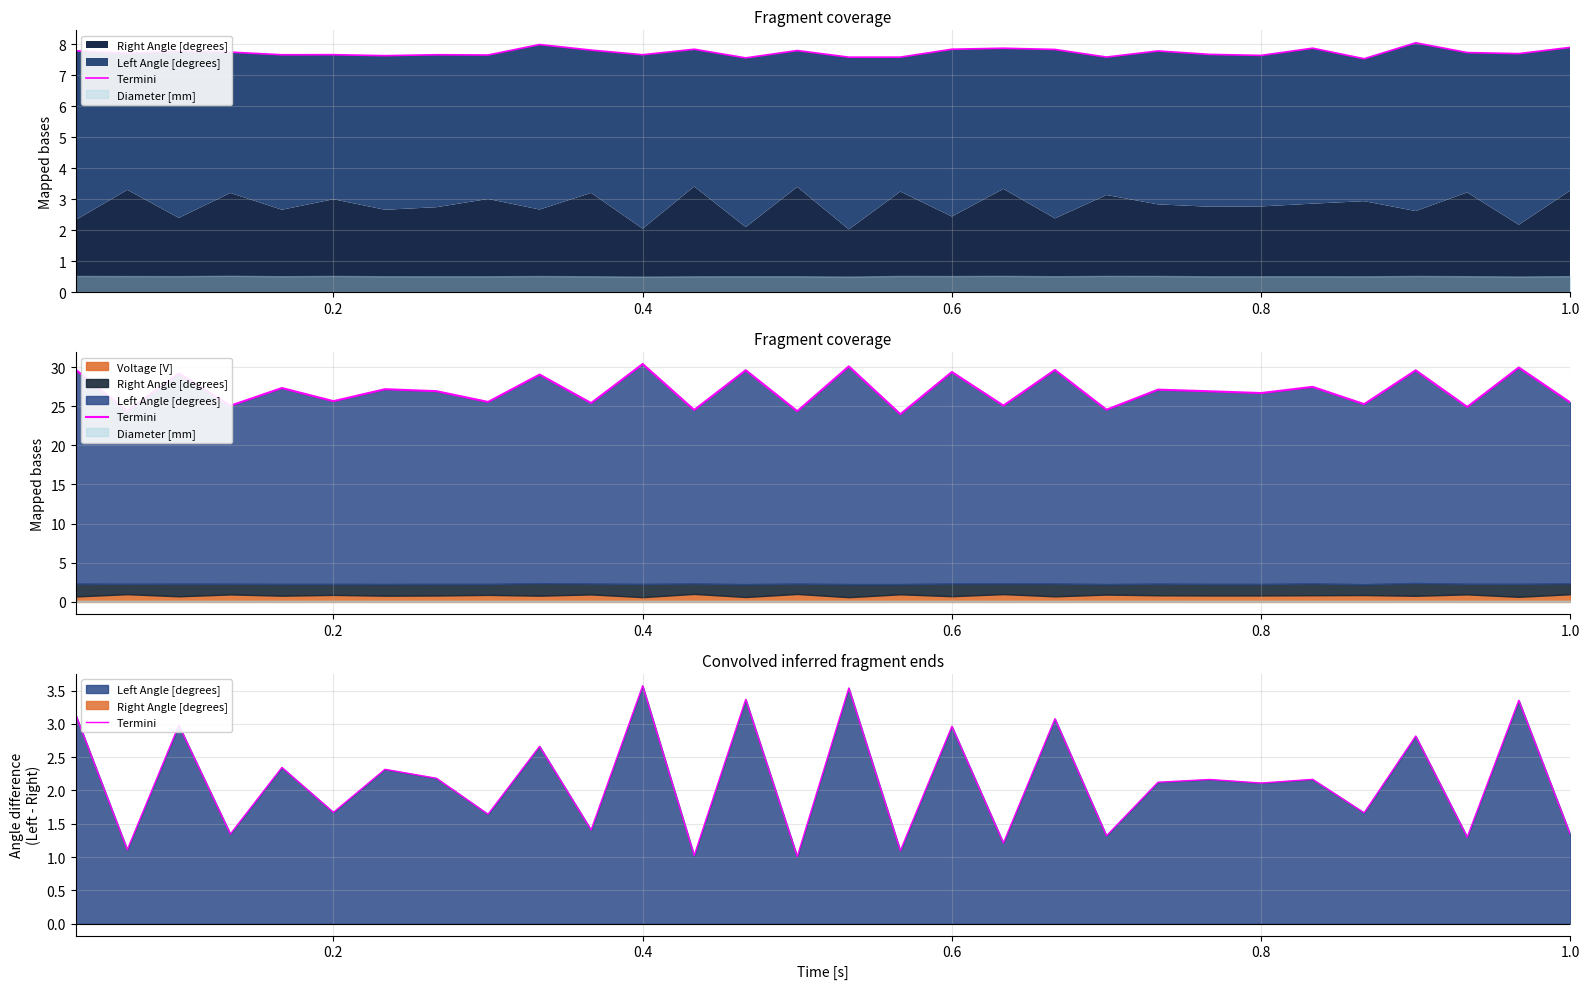

How many points are higher than both their immediate neighbors (excluding endpoints)?

13